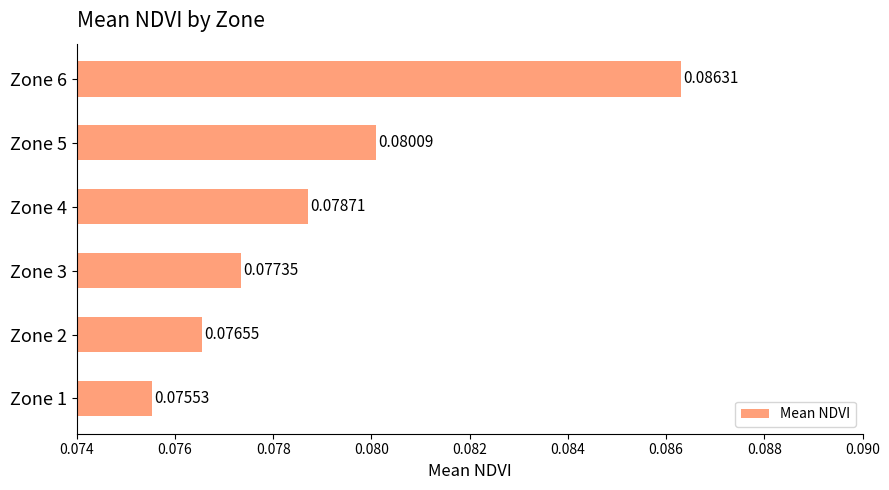

List the labels in order of value, smallest first.

Zone 1, Zone 2, Zone 3, Zone 4, Zone 5, Zone 6